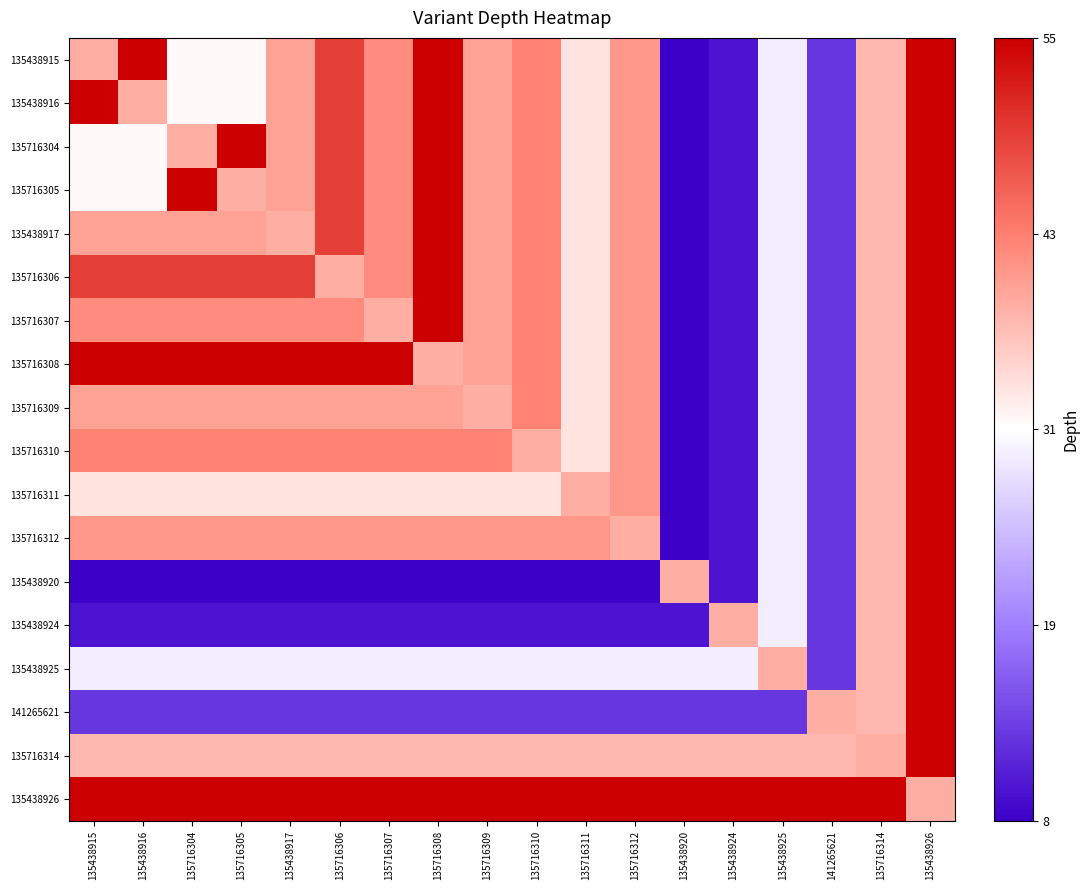

Reading left to right, extract all data points from this chart.

135438915: 135438915=0.3	135438916=1.0	135716304=0.0	135716305=0.0	135438917=0.4	135716306=0.7	135716307=0.4	135716308=1.0	135716309=0.4	135716310=0.5	135716311=0.1	135716312=0.4	135438920=-1.0	135438924=-0.9	135438925=-0.1	141265621=-0.8	135716314=0.3	135438926=1.0
135438916: 135438915=1.0	135438916=0.3	135716304=0.0	135716305=0.0	135438917=0.4	135716306=0.7	135716307=0.4	135716308=1.0	135716309=0.4	135716310=0.5	135716311=0.1	135716312=0.4	135438920=-1.0	135438924=-0.9	135438925=-0.1	141265621=-0.8	135716314=0.3	135438926=1.0
135716304: 135438915=0.0	135438916=0.0	135716304=0.3	135716305=1.0	135438917=0.4	135716306=0.7	135716307=0.4	135716308=1.0	135716309=0.4	135716310=0.5	135716311=0.1	135716312=0.4	135438920=-1.0	135438924=-0.9	135438925=-0.1	141265621=-0.8	135716314=0.3	135438926=1.0
135716305: 135438915=0.0	135438916=0.0	135716304=1.0	135716305=0.3	135438917=0.4	135716306=0.7	135716307=0.4	135716308=1.0	135716309=0.4	135716310=0.5	135716311=0.1	135716312=0.4	135438920=-1.0	135438924=-0.9	135438925=-0.1	141265621=-0.8	135716314=0.3	135438926=1.0
135438917: 135438915=0.4	135438916=0.4	135716304=0.4	135716305=0.4	135438917=0.3	135716306=0.7	135716307=0.4	135716308=1.0	135716309=0.4	135716310=0.5	135716311=0.1	135716312=0.4	135438920=-1.0	135438924=-0.9	135438925=-0.1	141265621=-0.8	135716314=0.3	135438926=1.0
135716306: 135438915=0.7	135438916=0.7	135716304=0.7	135716305=0.7	135438917=0.7	135716306=0.3	135716307=0.4	135716308=1.0	135716309=0.4	135716310=0.5	135716311=0.1	135716312=0.4	135438920=-1.0	135438924=-0.9	135438925=-0.1	141265621=-0.8	135716314=0.3	135438926=1.0
135716307: 135438915=0.4	135438916=0.4	135716304=0.4	135716305=0.4	135438917=0.4	135716306=0.4	135716307=0.3	135716308=1.0	135716309=0.4	135716310=0.5	135716311=0.1	135716312=0.4	135438920=-1.0	135438924=-0.9	135438925=-0.1	141265621=-0.8	135716314=0.3	135438926=1.0
135716308: 135438915=1.0	135438916=1.0	135716304=1.0	135716305=1.0	135438917=1.0	135716306=1.0	135716307=1.0	135716308=0.3	135716309=0.4	135716310=0.5	135716311=0.1	135716312=0.4	135438920=-1.0	135438924=-0.9	135438925=-0.1	141265621=-0.8	135716314=0.3	135438926=1.0
135716309: 135438915=0.4	135438916=0.4	135716304=0.4	135716305=0.4	135438917=0.4	135716306=0.4	135716307=0.4	135716308=0.4	135716309=0.3	135716310=0.5	135716311=0.1	135716312=0.4	135438920=-1.0	135438924=-0.9	135438925=-0.1	141265621=-0.8	135716314=0.3	135438926=1.0
135716310: 135438915=0.5	135438916=0.5	135716304=0.5	135716305=0.5	135438917=0.5	135716306=0.5	135716307=0.5	135716308=0.5	135716309=0.5	135716310=0.3	135716311=0.1	135716312=0.4	135438920=-1.0	135438924=-0.9	135438925=-0.1	141265621=-0.8	135716314=0.3	135438926=1.0
135716311: 135438915=0.1	135438916=0.1	135716304=0.1	135716305=0.1	135438917=0.1	135716306=0.1	135716307=0.1	135716308=0.1	135716309=0.1	135716310=0.1	135716311=0.3	135716312=0.4	135438920=-1.0	135438924=-0.9	135438925=-0.1	141265621=-0.8	135716314=0.3	135438926=1.0
135716312: 135438915=0.4	135438916=0.4	135716304=0.4	135716305=0.4	135438917=0.4	135716306=0.4	135716307=0.4	135716308=0.4	135716309=0.4	135716310=0.4	135716311=0.4	135716312=0.3	135438920=-1.0	135438924=-0.9	135438925=-0.1	141265621=-0.8	135716314=0.3	135438926=1.0
135438920: 135438915=-1.0	135438916=-1.0	135716304=-1.0	135716305=-1.0	135438917=-1.0	135716306=-1.0	135716307=-1.0	135716308=-1.0	135716309=-1.0	135716310=-1.0	135716311=-1.0	135716312=-1.0	135438920=0.3	135438924=-0.9	135438925=-0.1	141265621=-0.8	135716314=0.3	135438926=1.0
135438924: 135438915=-0.9	135438916=-0.9	135716304=-0.9	135716305=-0.9	135438917=-0.9	135716306=-0.9	135716307=-0.9	135716308=-0.9	135716309=-0.9	135716310=-0.9	135716311=-0.9	135716312=-0.9	135438920=-0.9	135438924=0.3	135438925=-0.1	141265621=-0.8	135716314=0.3	135438926=1.0
135438925: 135438915=-0.1	135438916=-0.1	135716304=-0.1	135716305=-0.1	135438917=-0.1	135716306=-0.1	135716307=-0.1	135716308=-0.1	135716309=-0.1	135716310=-0.1	135716311=-0.1	135716312=-0.1	135438920=-0.1	135438924=-0.1	135438925=0.3	141265621=-0.8	135716314=0.3	135438926=1.0
141265621: 135438915=-0.8	135438916=-0.8	135716304=-0.8	135716305=-0.8	135438917=-0.8	135716306=-0.8	135716307=-0.8	135716308=-0.8	135716309=-0.8	135716310=-0.8	135716311=-0.8	135716312=-0.8	135438920=-0.8	135438924=-0.8	135438925=-0.8	141265621=0.3	135716314=0.3	135438926=1.0
135716314: 135438915=0.3	135438916=0.3	135716304=0.3	135716305=0.3	135438917=0.3	135716306=0.3	135716307=0.3	135716308=0.3	135716309=0.3	135716310=0.3	135716311=0.3	135716312=0.3	135438920=0.3	135438924=0.3	135438925=0.3	141265621=0.3	135716314=0.3	135438926=1.0
135438926: 135438915=1.0	135438916=1.0	135716304=1.0	135716305=1.0	135438917=1.0	135716306=1.0	135716307=1.0	135716308=1.0	135716309=1.0	135716310=1.0	135716311=1.0	135716312=1.0	135438920=1.0	135438924=1.0	135438925=1.0	141265621=1.0	135716314=1.0	135438926=0.3